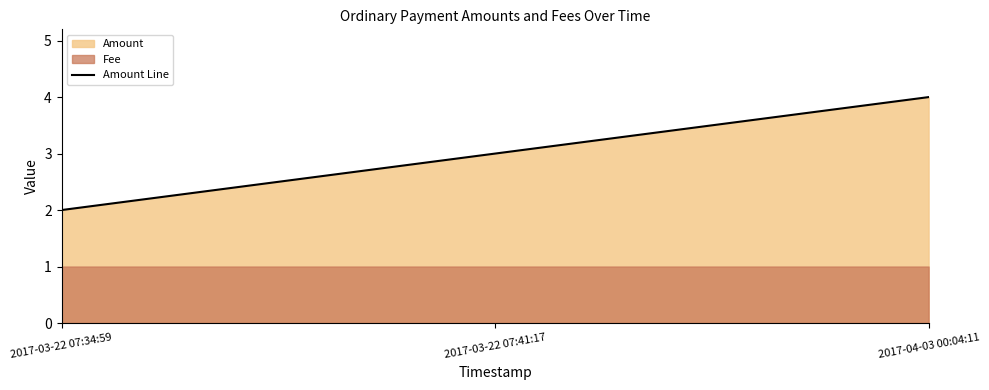

How many values are between 2 and 4?

3